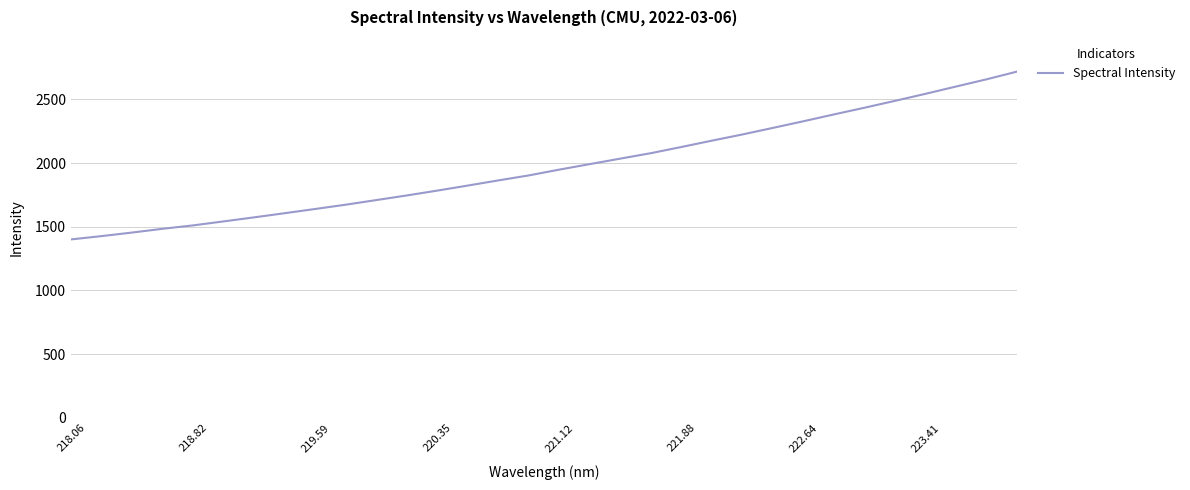

What is the smallest value displayed?

1400.6